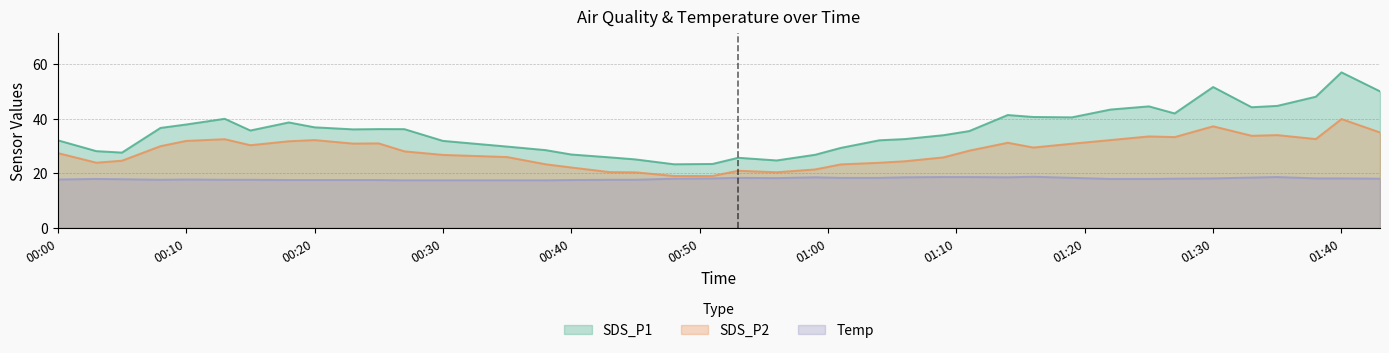

Is it true that SDS_P1 equals 36.1 at 2022/06/06 00:27?

True